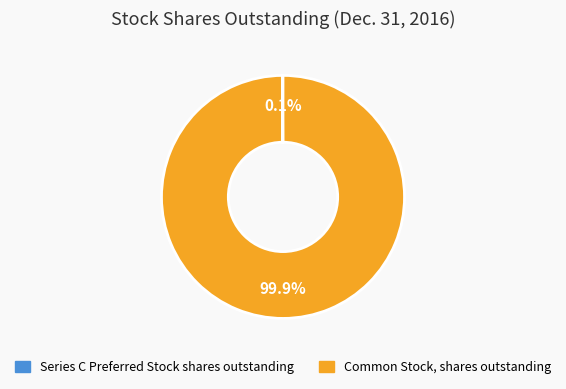

To the nearest percent, what is the average slice percentage?

50%